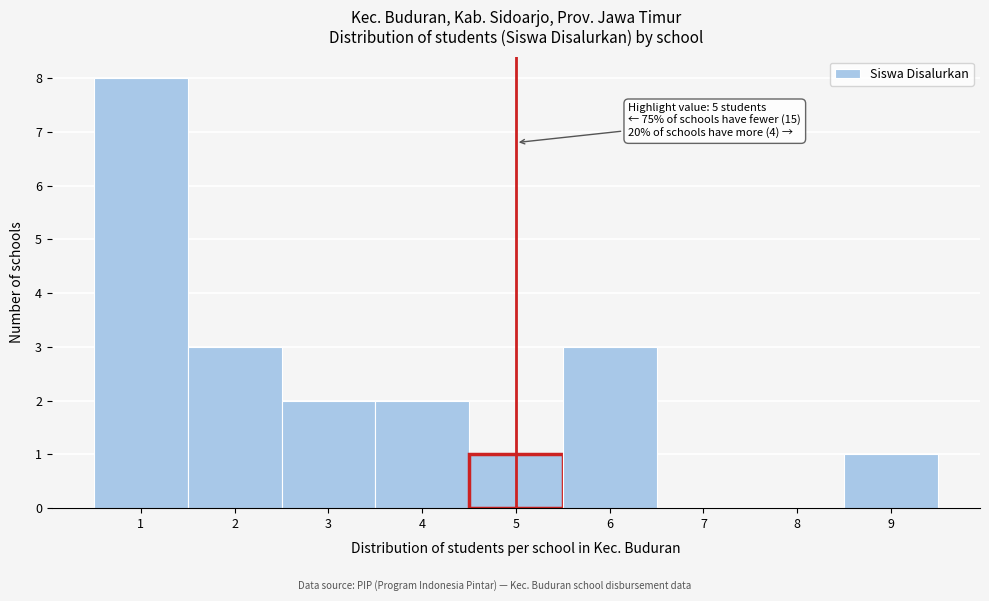

Over which range of the x-axis is the bar tallest?

0.5 to 1.5